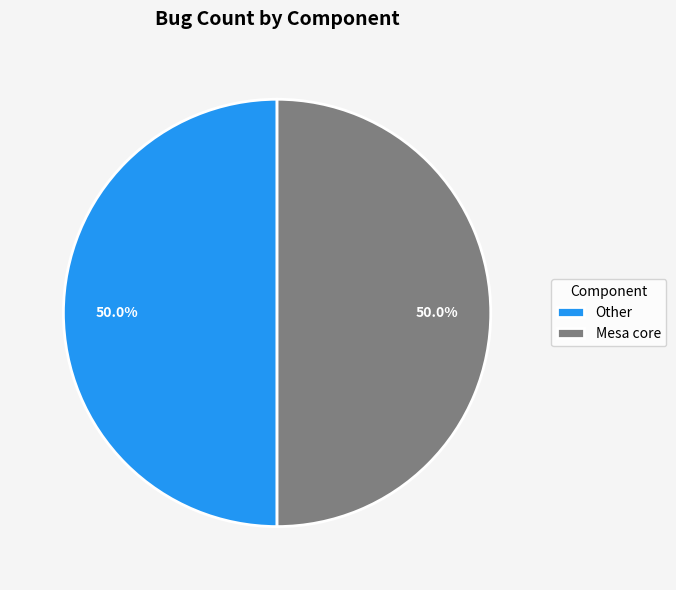

How much of the chart is everything except Other?

50.0%